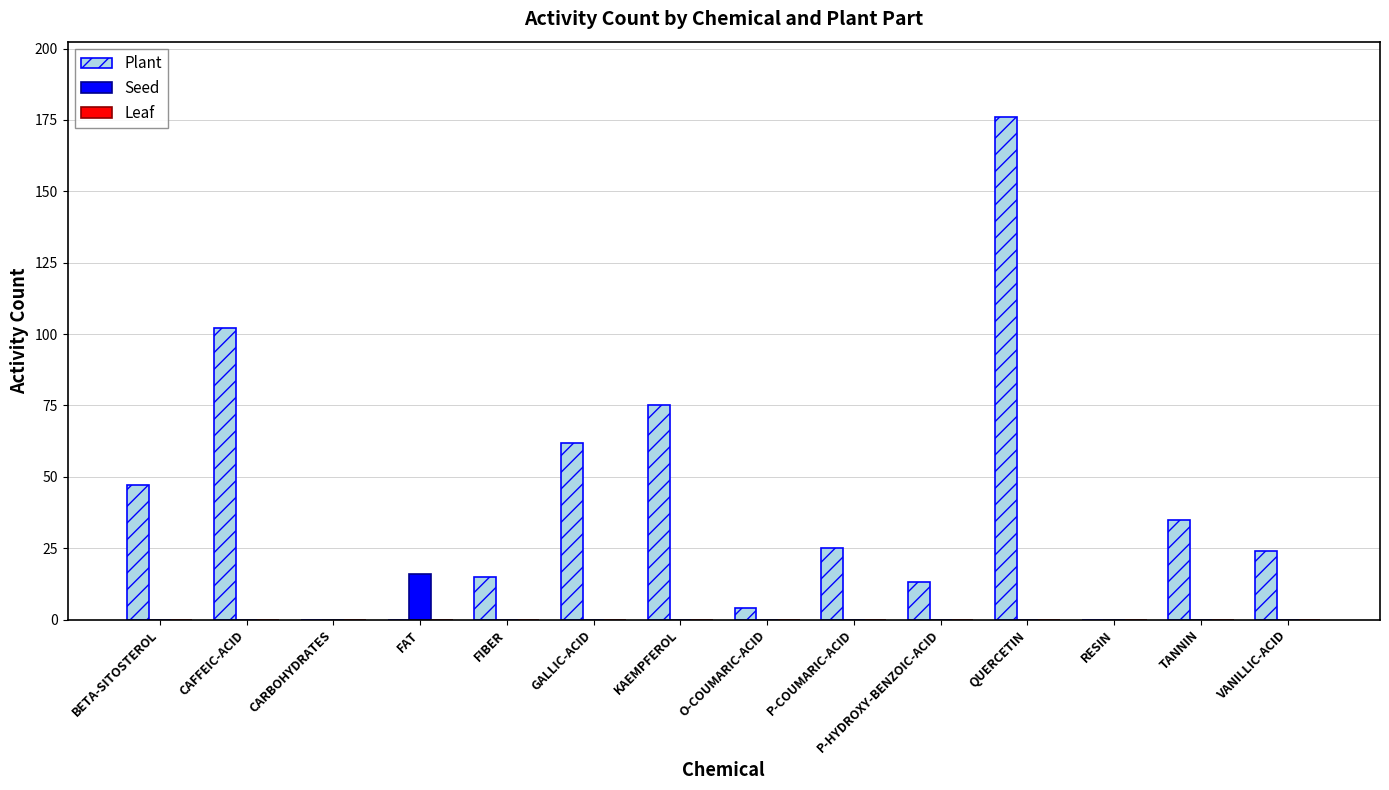

Between P-COUMARIC-ACID and QUERCETIN, which series saw the biggest shift?

Plant